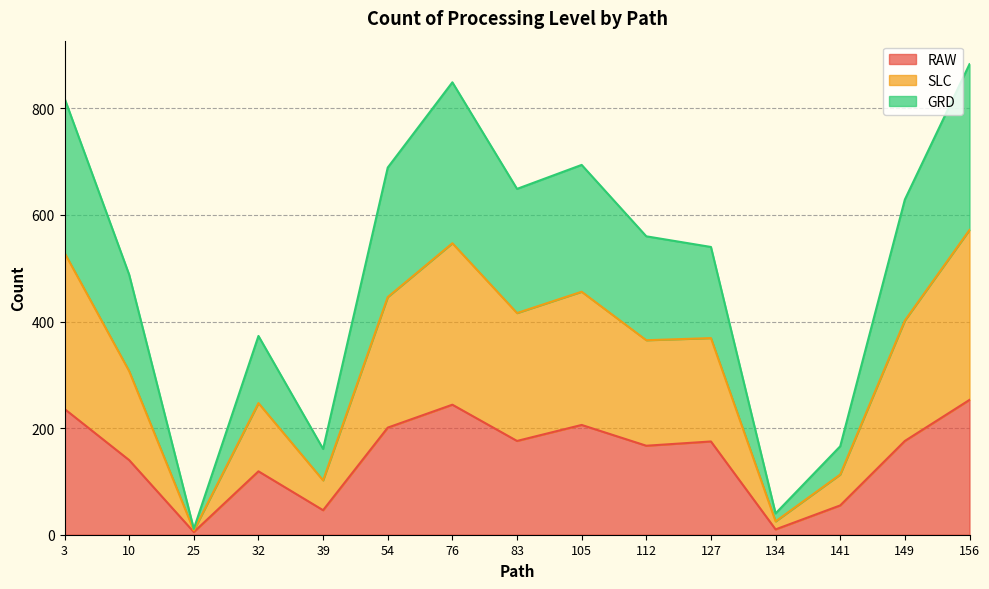

Which series has the largest range (max minus min)?

SLC